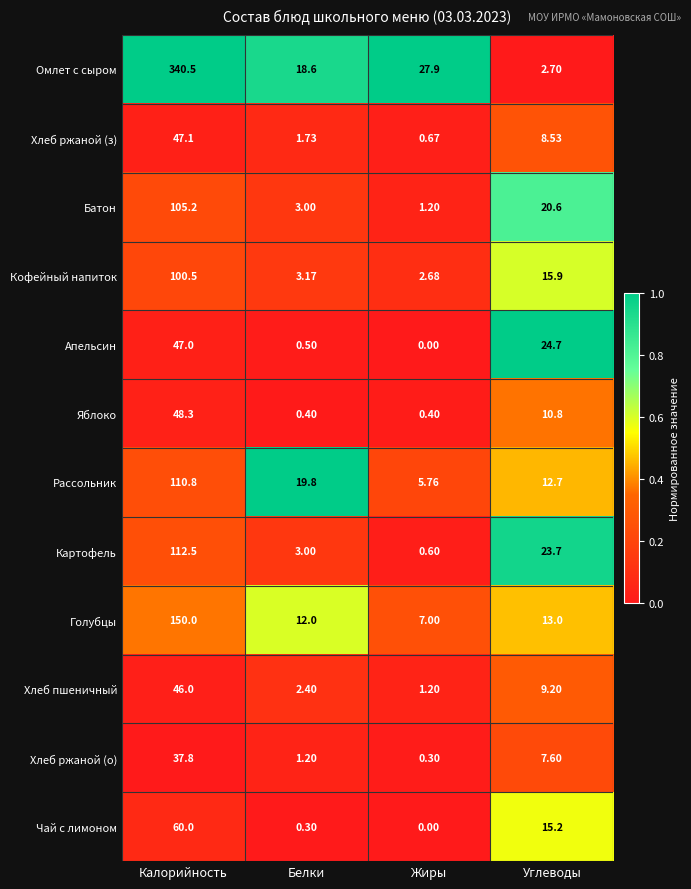

At which label is Хлеб ржаной (з) closest to 0?

Жиры